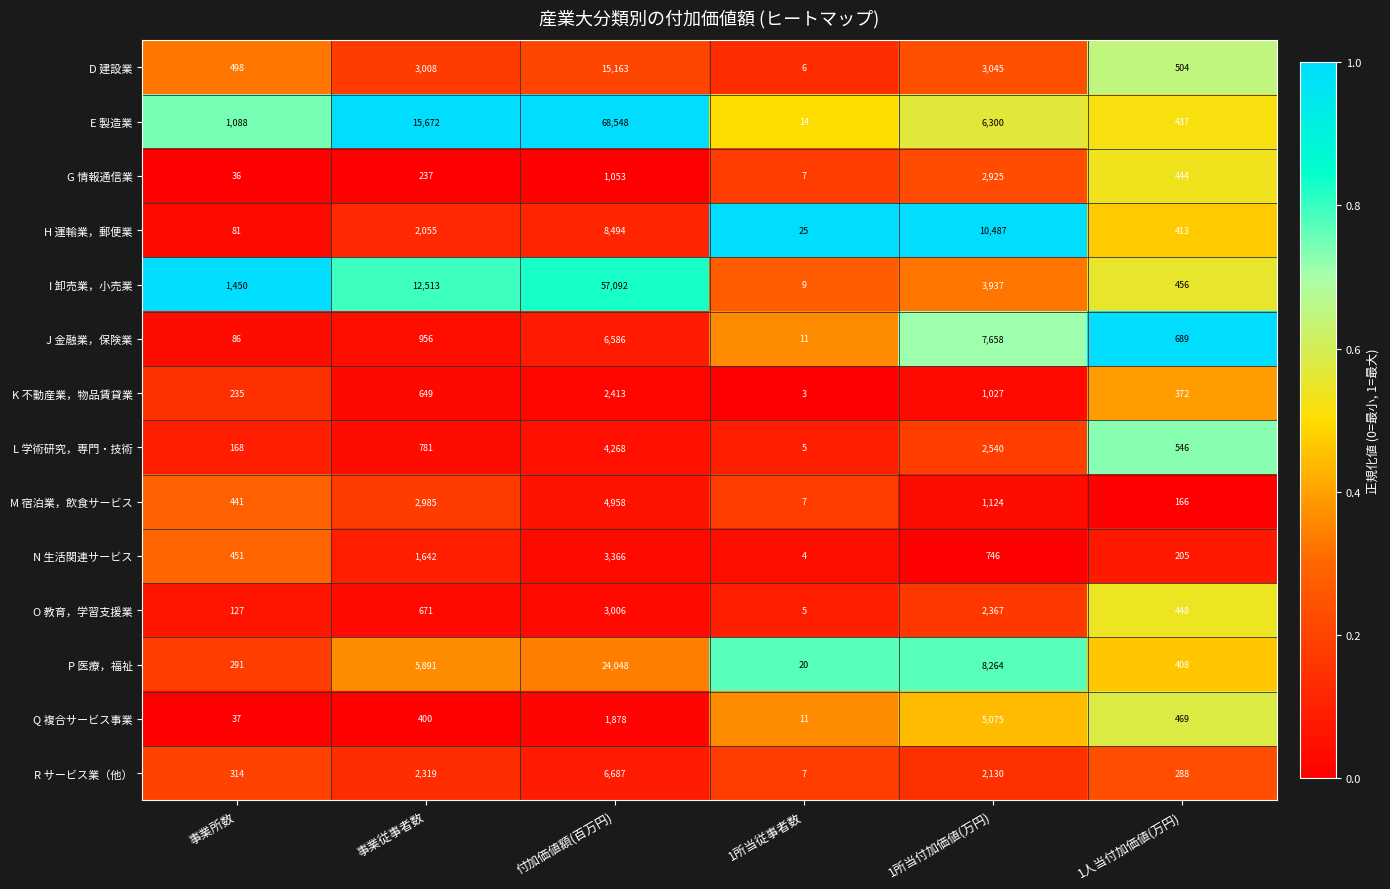

Which series changed the most between 事業所数 and 事業従事者数?

E 製造業